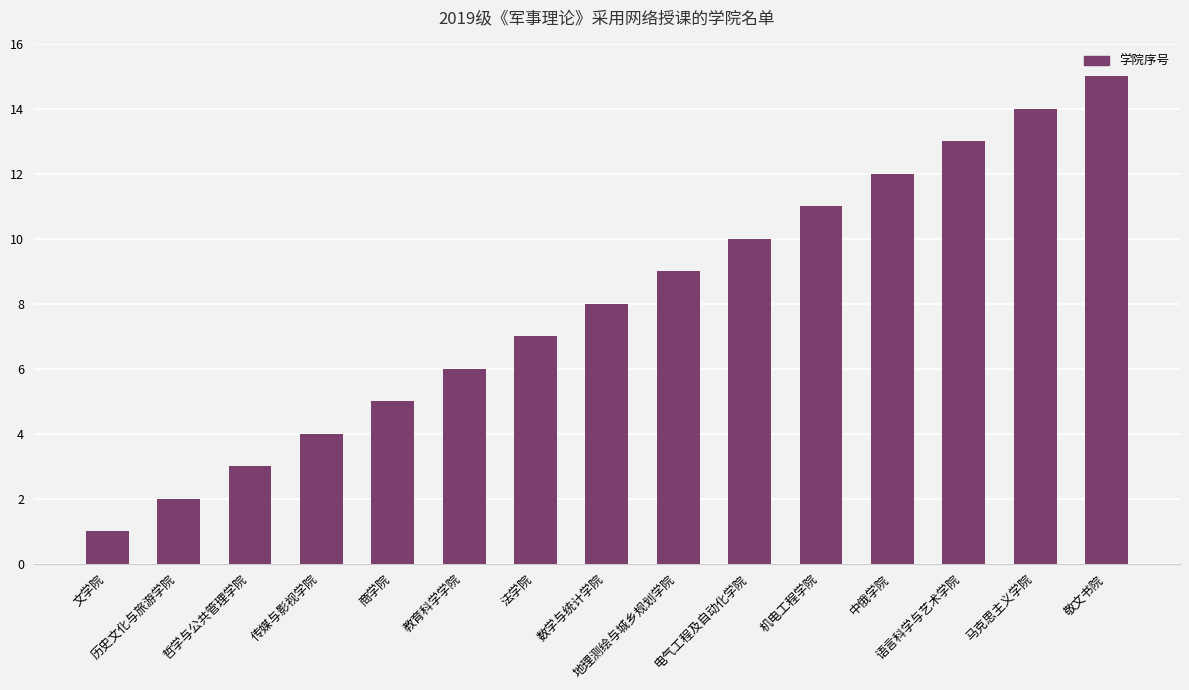

Are the bars grouped side by side (vs. stacked)?

No